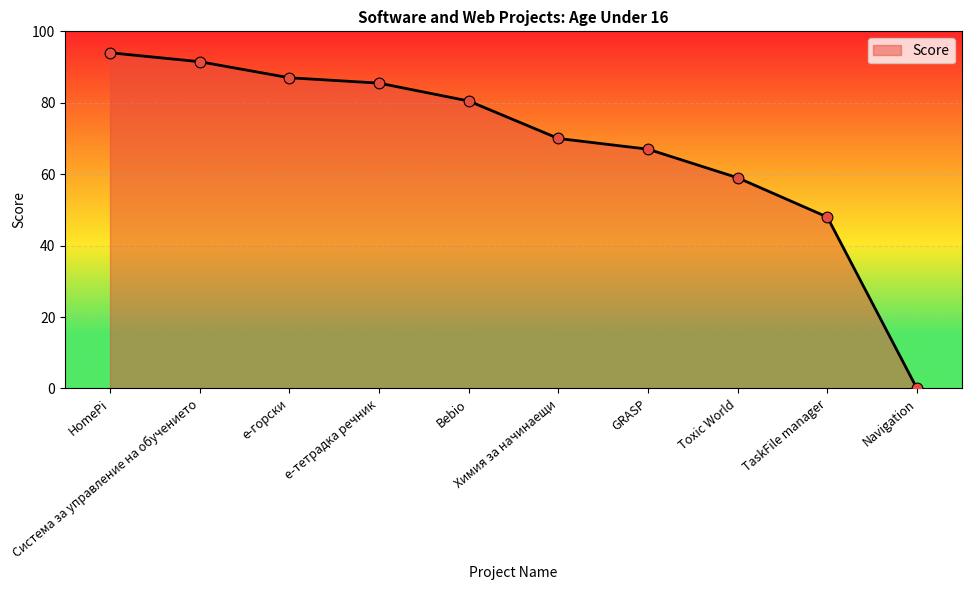

Which has a higher value, Bebio or Химия за начинаещи?

Bebio